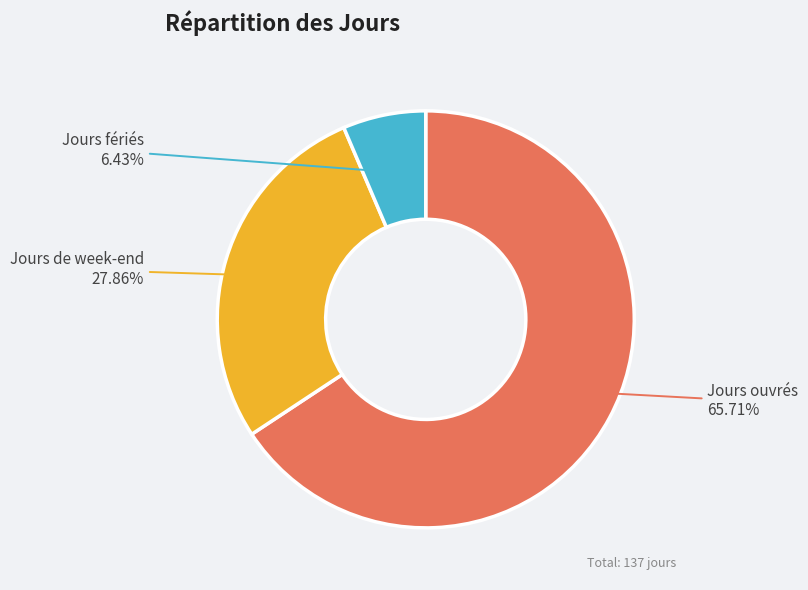

Combined, do Jours de week-end and Jours ouvrés account for over 50%?

Yes